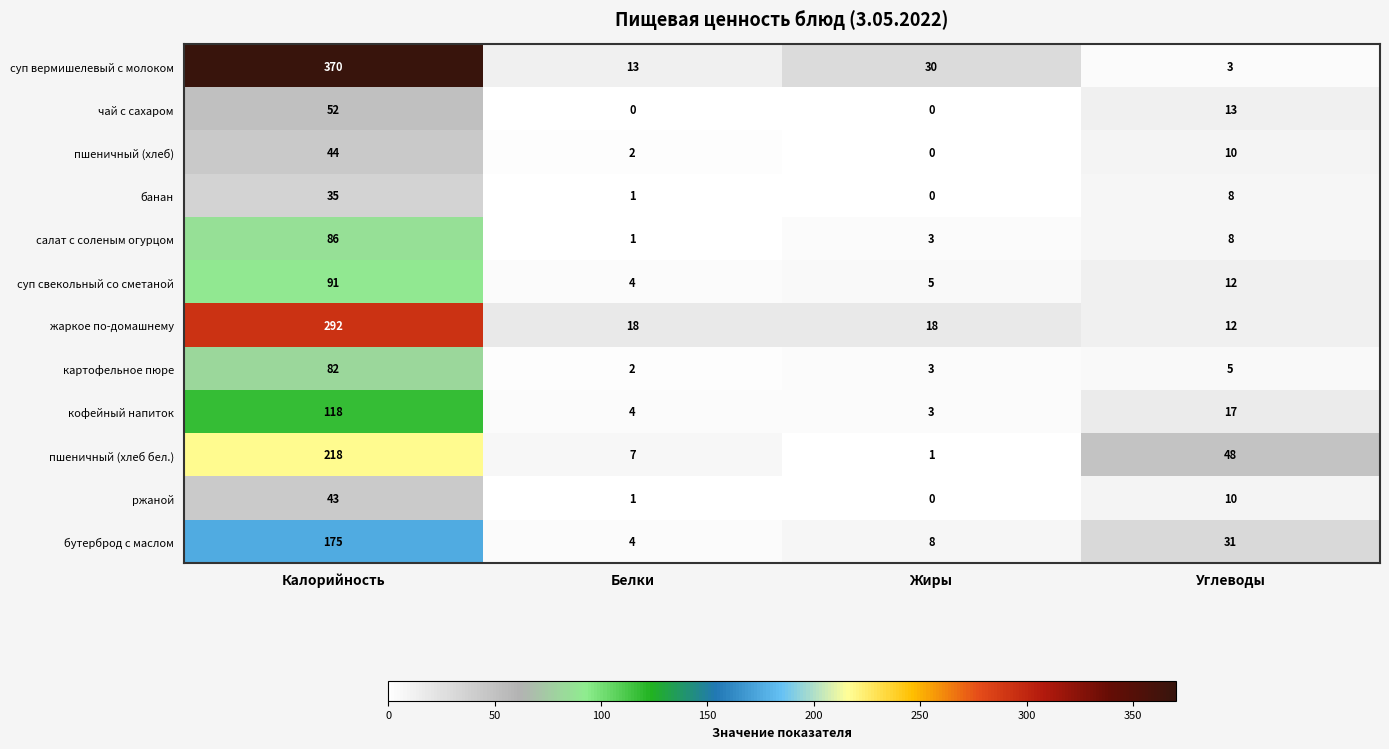

Read the пшеничный (хлеб бел.) value at Углеводы, to the nearest 5.

50